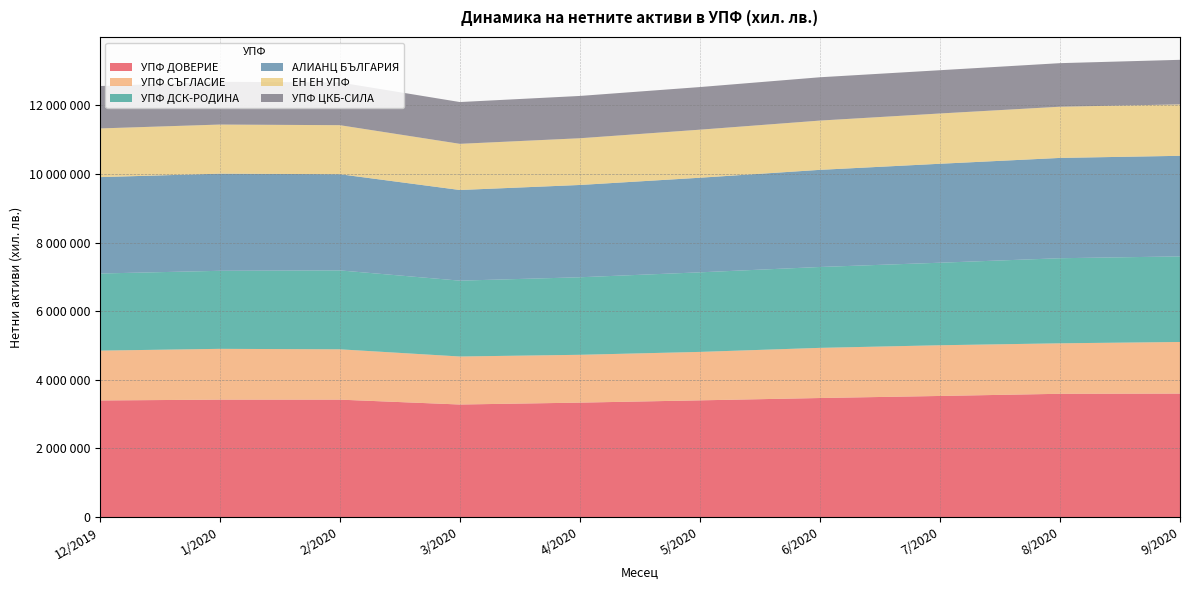

Reading left to right, what are all the values shown in this chart?

УПФ ДОВЕРИЕ: 3397916	3421907	3421696	3279994	3334778	3401424	3469093	3529117	3592314	3598124
УПФ СЪГЛАСИЕ: 1452165	1480043	1466658	1398922	1393636	1411430	1461385	1477558	1470882	1503814
УПФ ДСК-РОДИНА: 2246727	2273589	2299160	2209918	2258787	2318196	2356415	2404463	2478948	2493373
АЛИАНЦ БЪЛГАРИЯ: 2808164	2829915	2802393	2641031	2689066	2756021	2830039	2883270	2922432	2930570
ЕН ЕН УПФ: 1418587	1431258	1428609	1345040	1361387	1400257	1435530	1464773	1491896	1498225
УПФ ЦКБ-СИЛА: 1235116	1246462	1245942	1217635	1232465	1241675	1262071	1260736	1268934	1298685